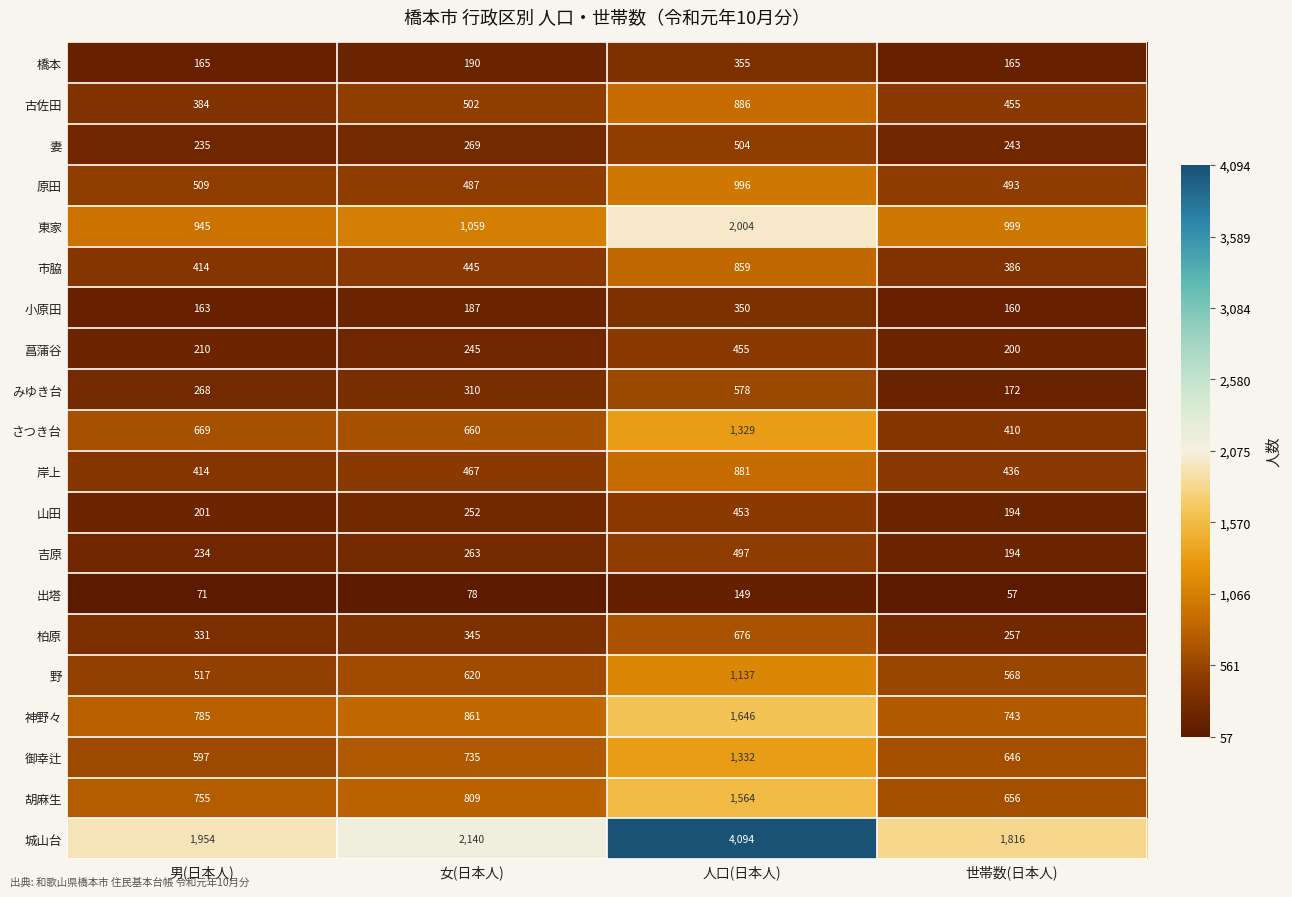

The value of 東家 at 人口(日本人) is 2004. True or false?

True